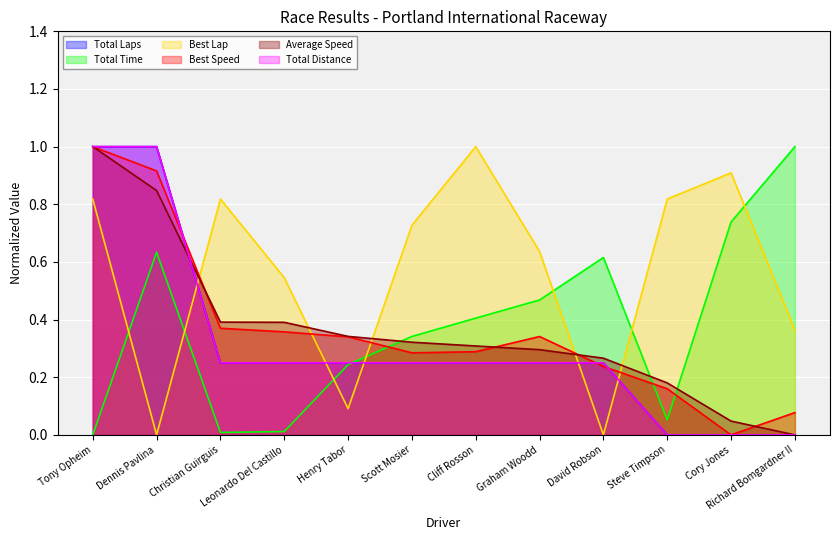

At which category is the sum across all series the highest?

Tony Opheim